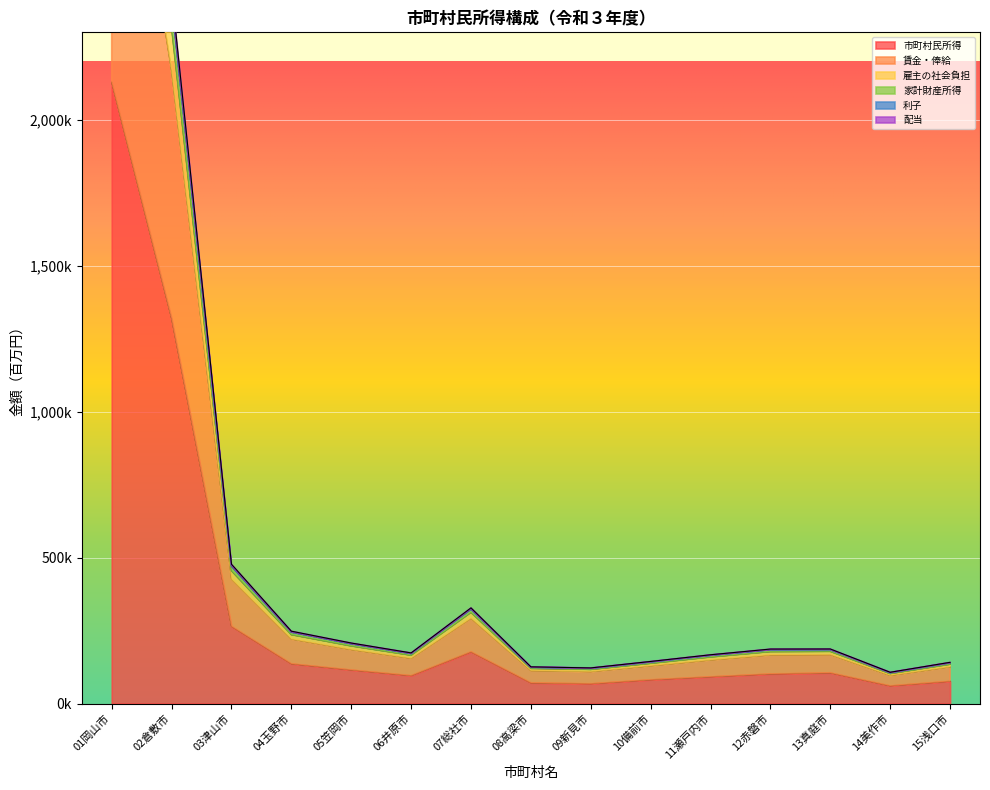

What is the value of the 雇主の社会負担 point at the 8th from the left?

124763